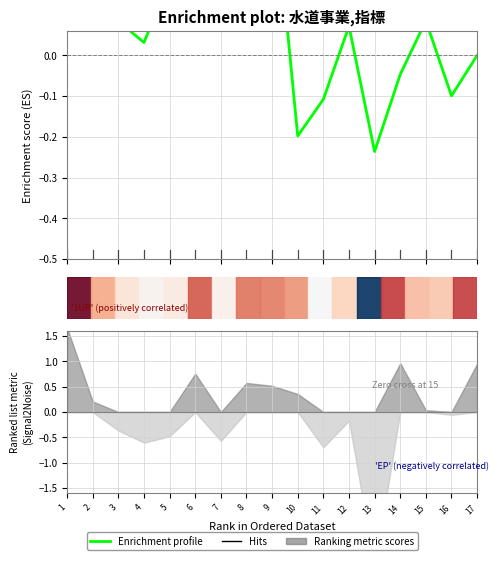

Is it true that the value at 2 is 0.1?

True